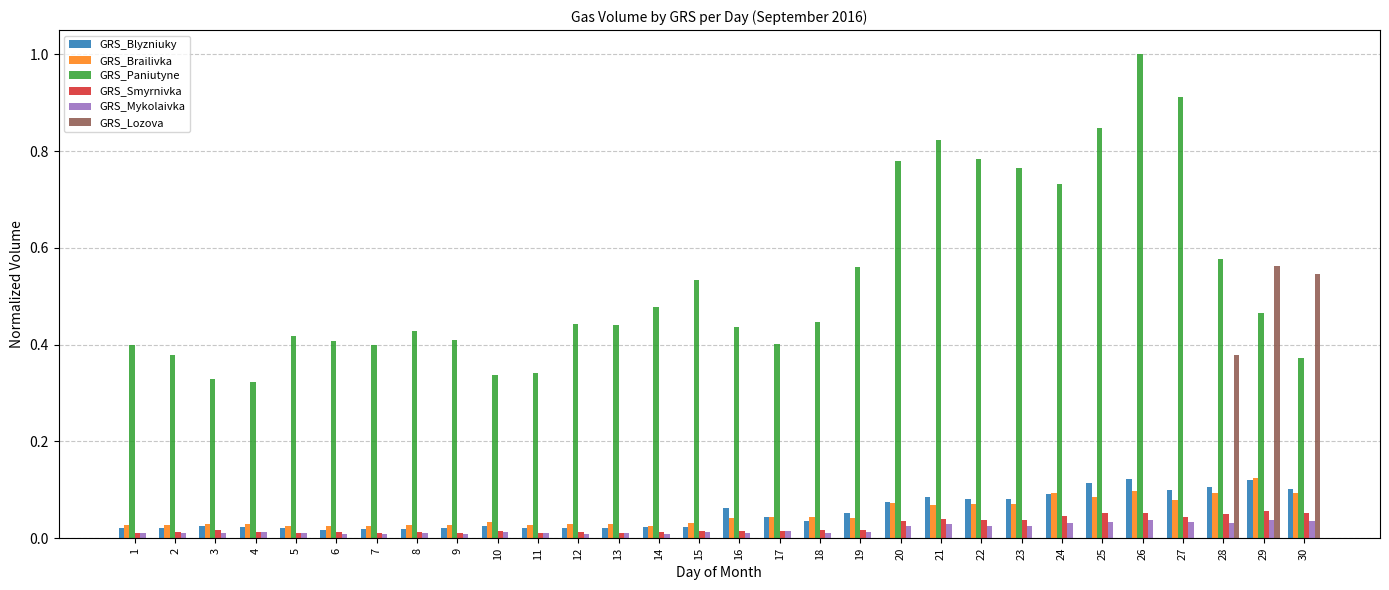

The value of GRS_Lozova at 13 is -0.3. True or false?

False